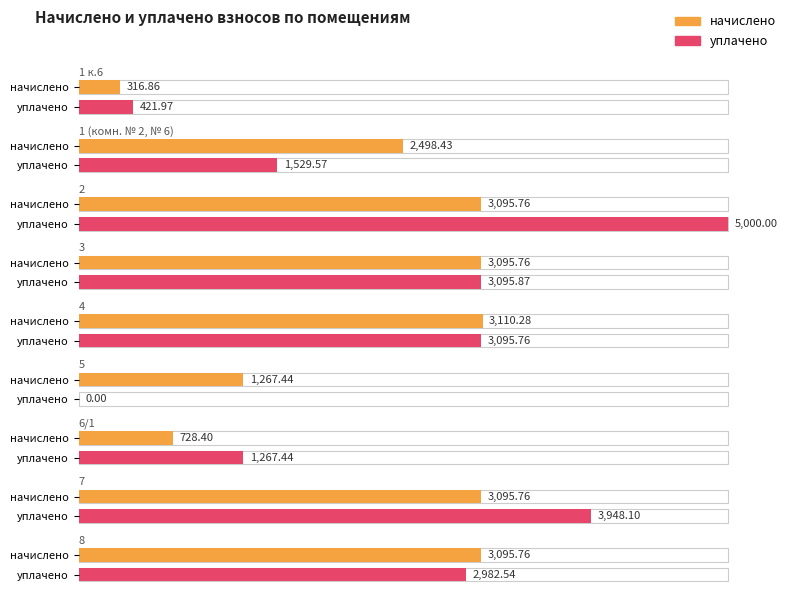

At which category is the sum across all series the highest?

2